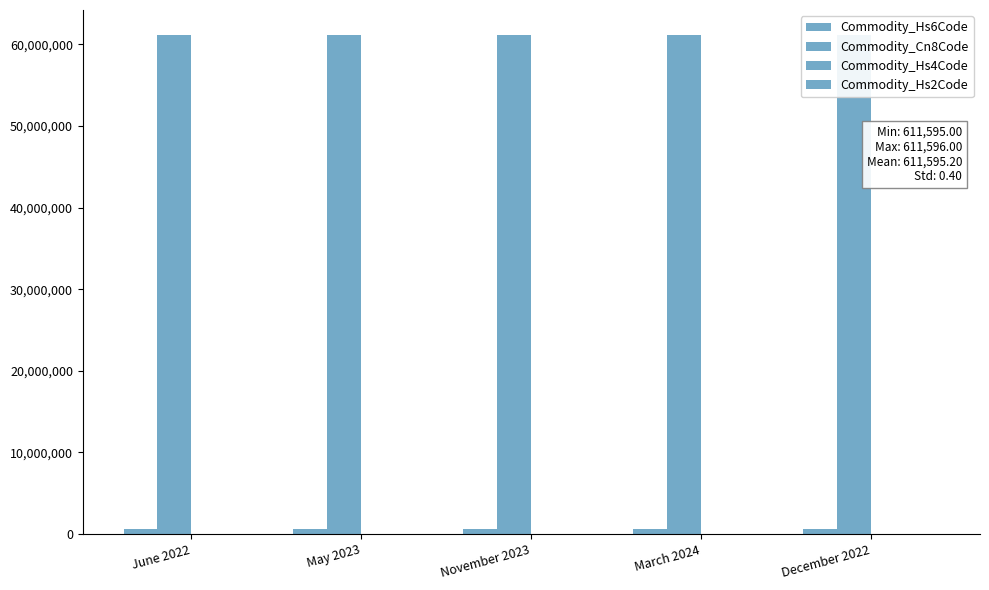

How many bars are there in each group?

4